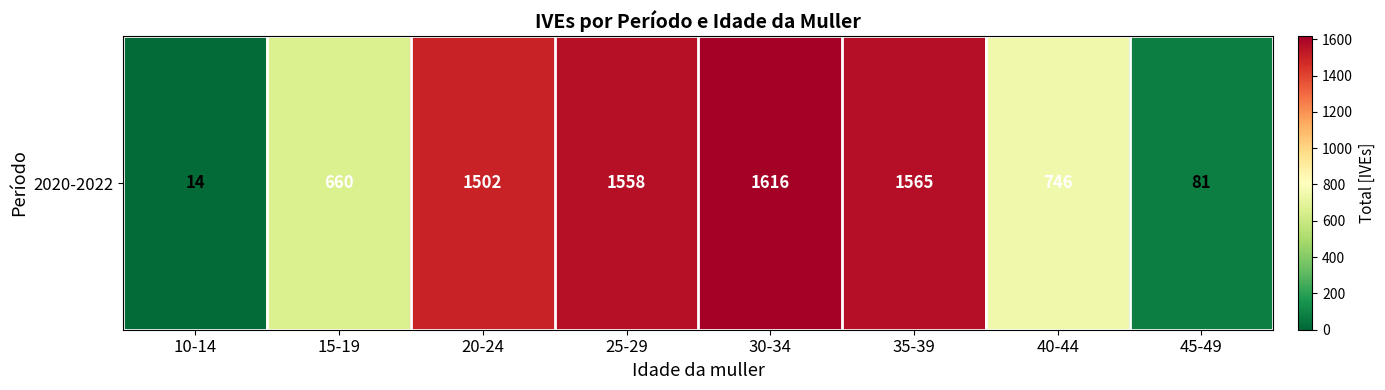

Reading right to left, transcribe all the data shown in this chart.

81	746	1565	1616	1558	1502	660	14